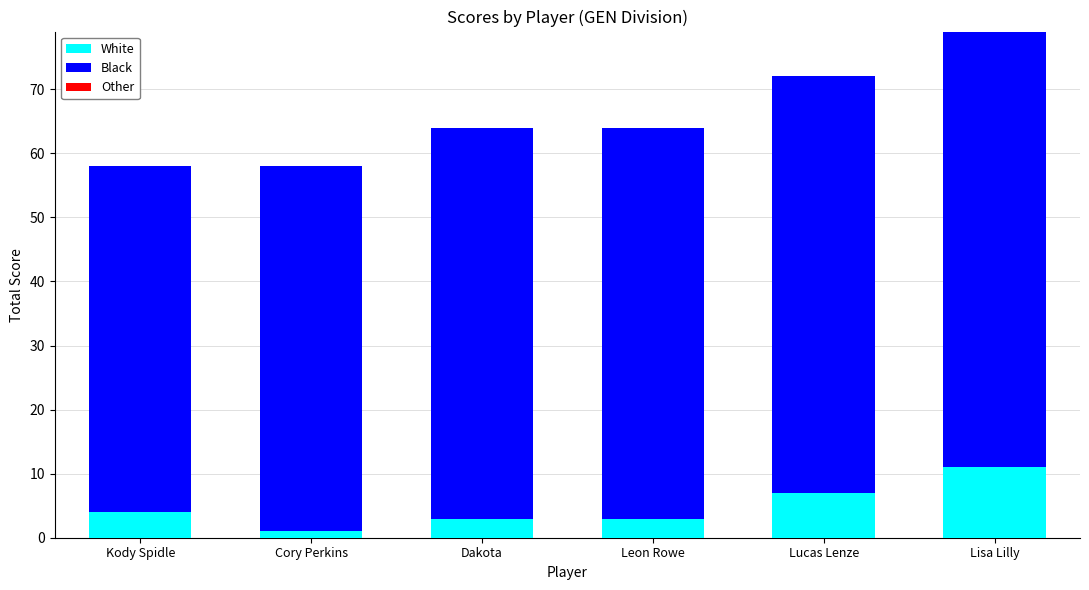

Reading right to left, what are all the values shown in this chart?

White: 11	7	3	3	1	4
Black: 69	65	61	61	57	54
Other: 0	0	0	0	0	0